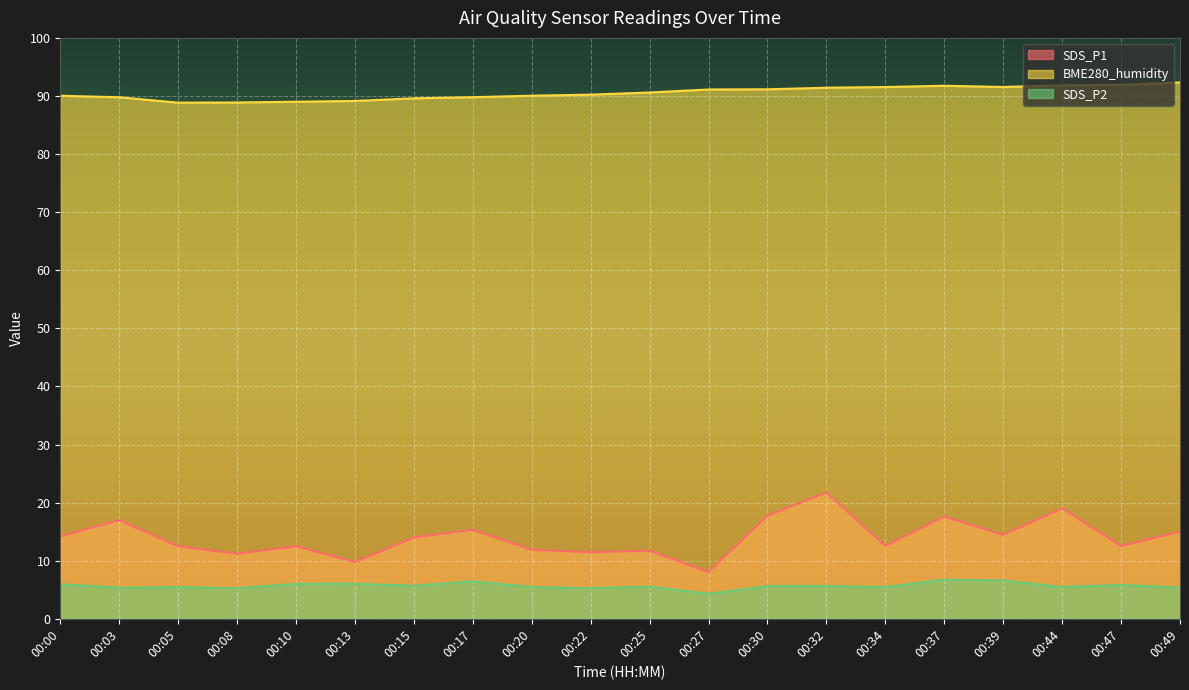

Read the BME280_humidity value at 00:49.

92.3